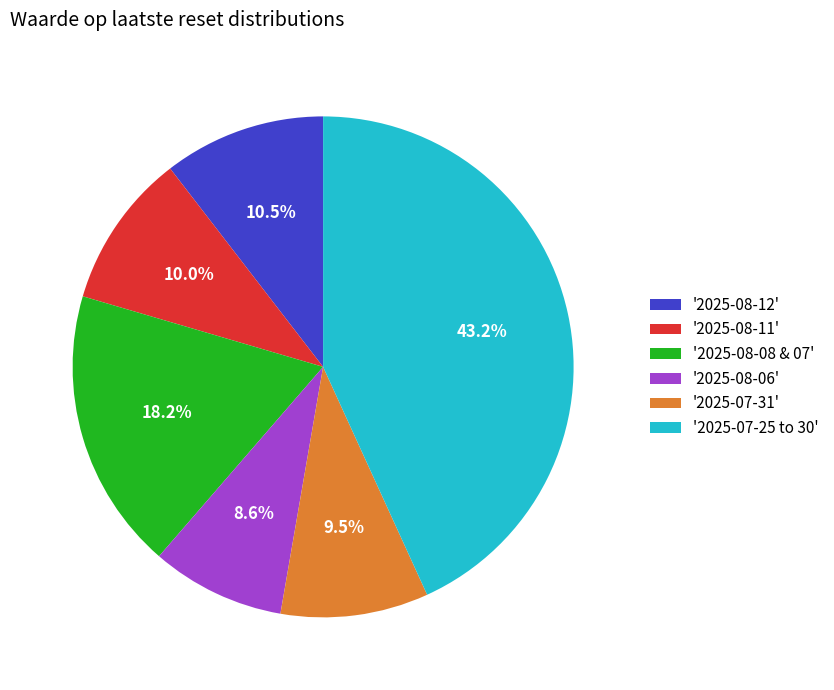

What is the smallest slice in the pie chart?

'2025-08-06'